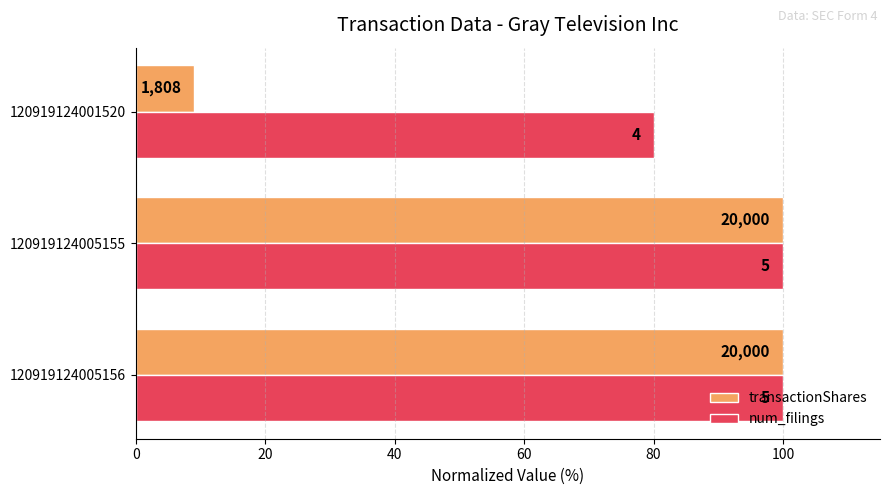

What are all the series names shown in the legend?

transactionShares, num_filings